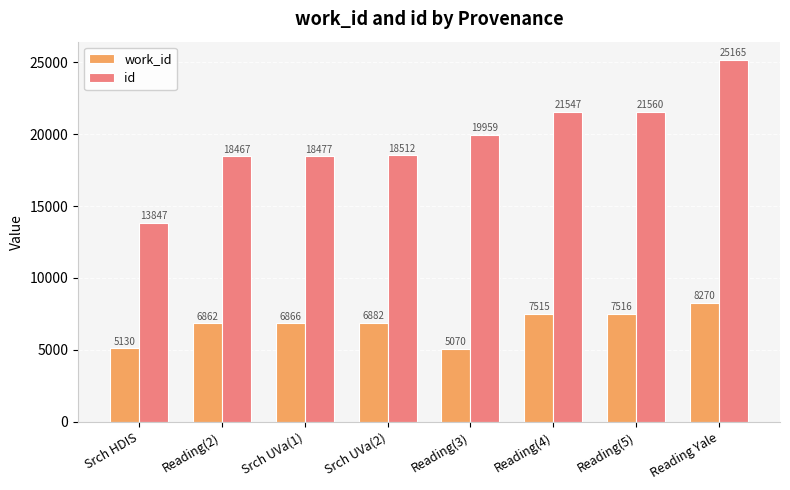

Are the bars grouped side by side (vs. stacked)?

Yes